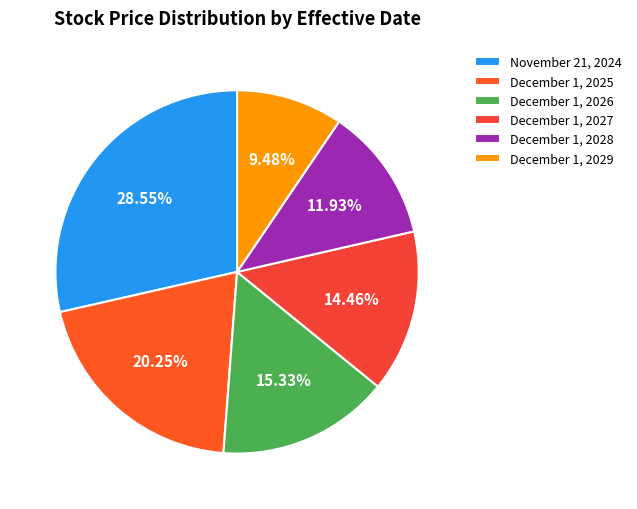

To the nearest percent, what is the average slice percentage?

17%